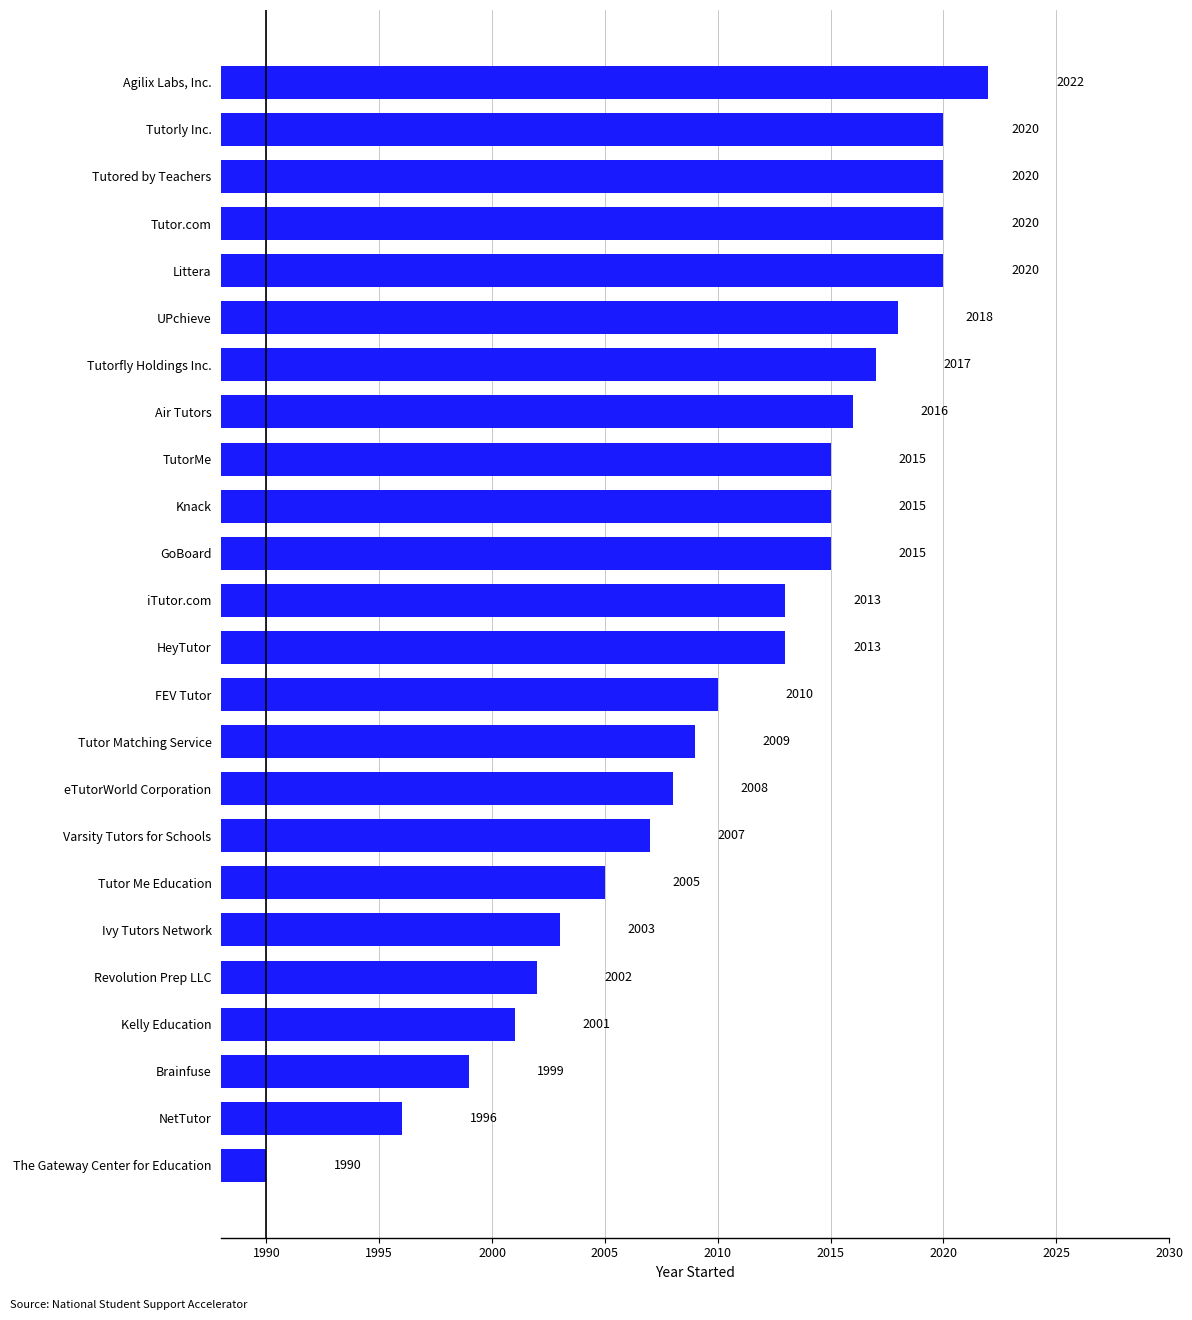

The chart shows a value of 2013 at iTutor.com. True or false?

True